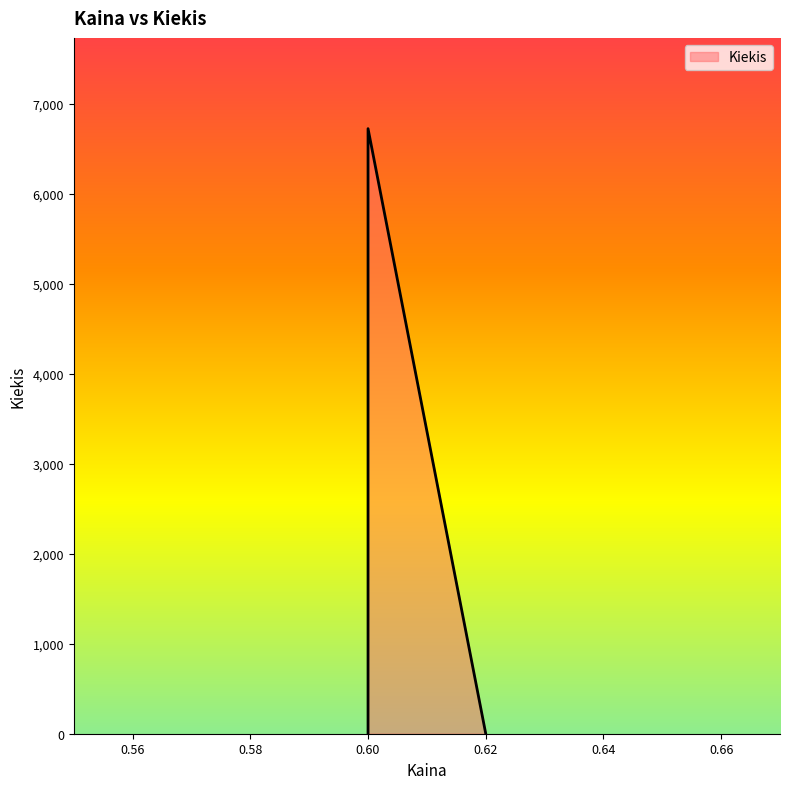

What is the sum of all values?

6725